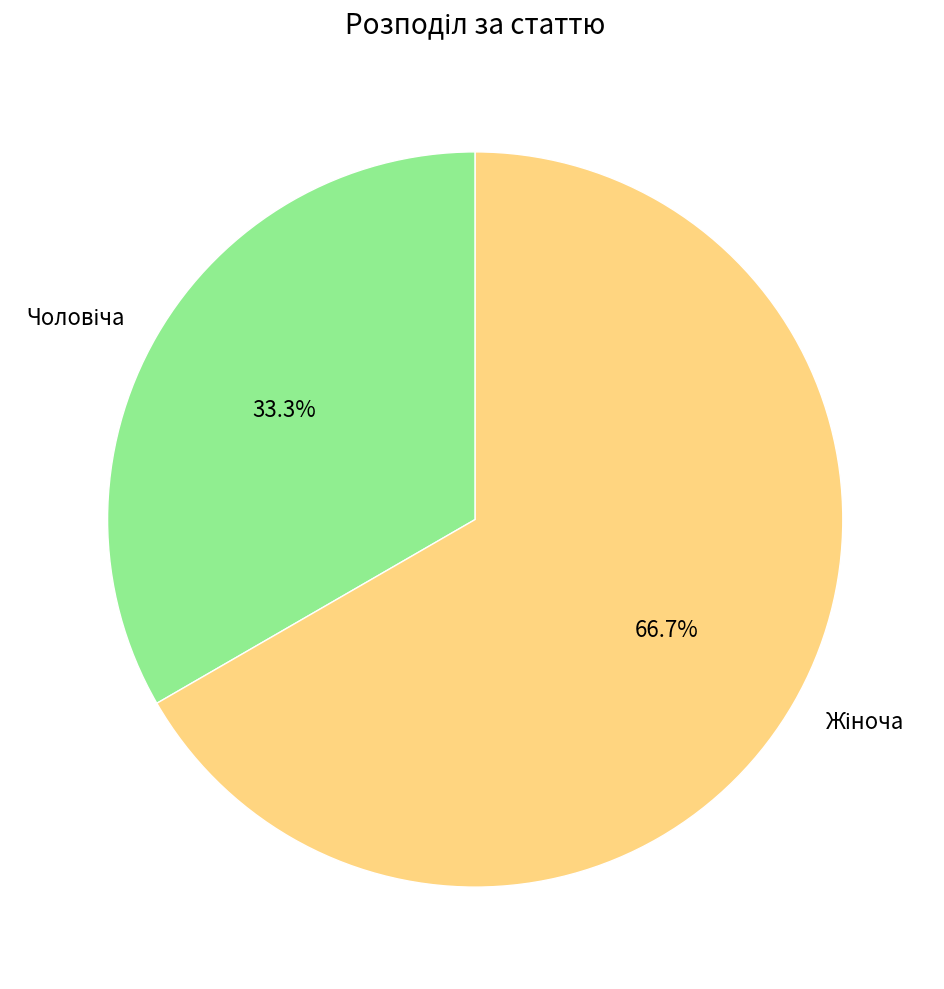

Is there any slice that represents more than half of the pie?

Yes